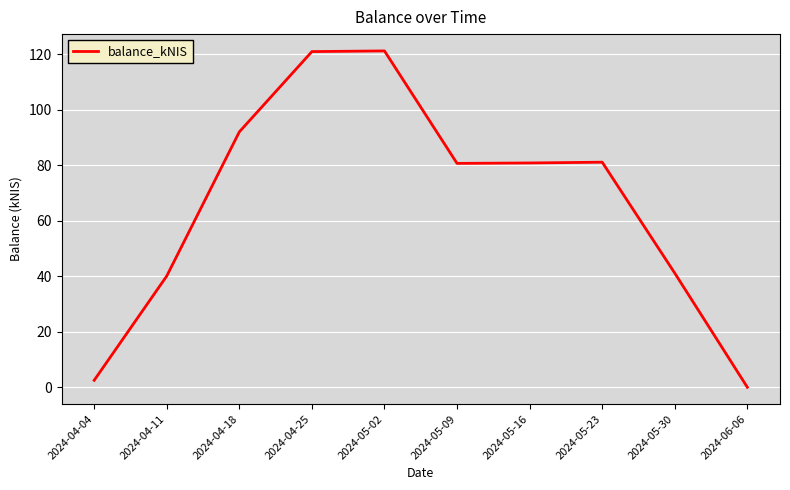

What is the change in value from 2024-04-25 to 2024-05-30?

-79.8